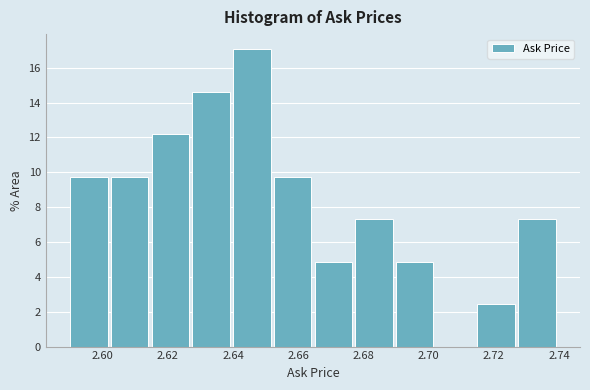

Reading left to right, list every bar in this chart as the range it spans on the x-axis followed by its height. Neither the bar edges nor the heights are printed on the chart, so give them approximately, as read against the axes.

2.590 to 2.602: 9.8
2.602 to 2.616: 9.8
2.616 to 2.628: 12.2
2.628 to 2.640: 14.6
2.640 to 2.652: 17.0
2.652 to 2.666: 9.8
2.666 to 2.678: 4.8
2.678 to 2.690: 7.4
2.690 to 2.702: 4.8
2.702 to 2.716: 0
2.716 to 2.728: 2.4
2.728 to 2.740: 7.4